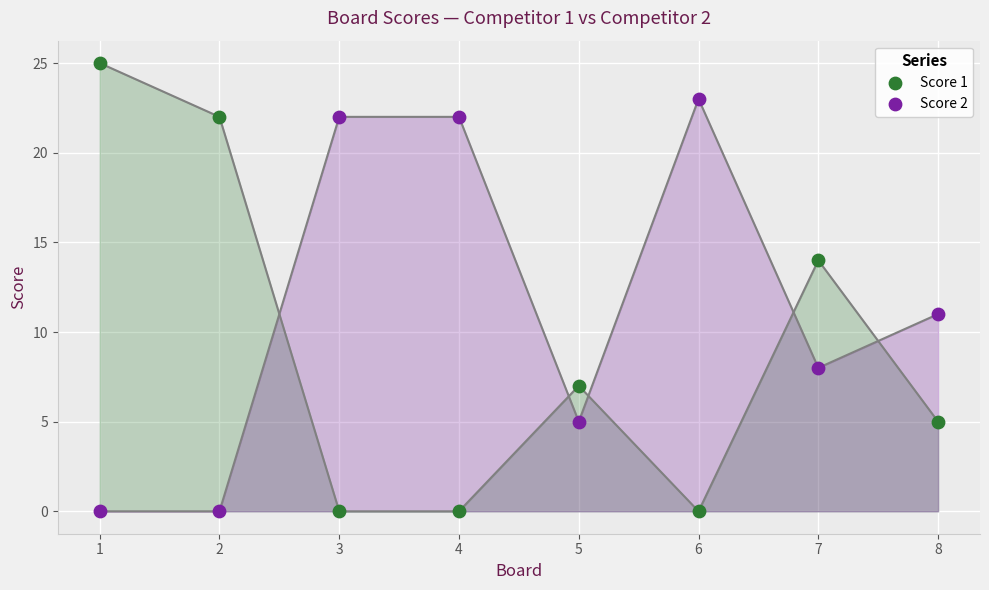

Which series contains the highest Y value?

Score 1